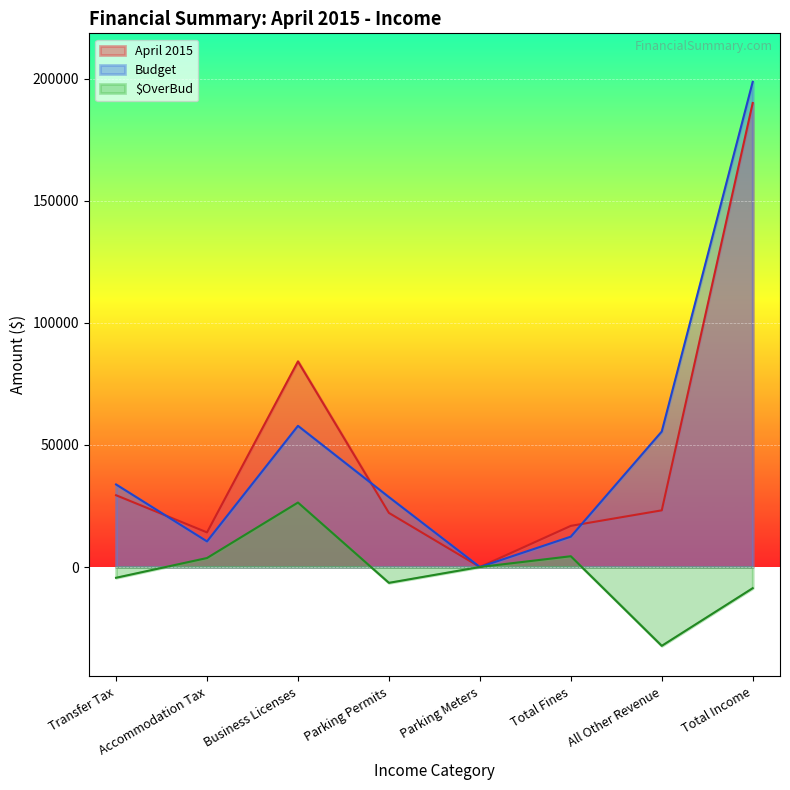

Reading right to left, what are all the values shown in this chart?

April 2015: Total Income=190093	All Other Revenue=23222	Total Fines=16859	Parking Meters=4	Parking Permits=22168	Business Licenses=84244	Accommodation Tax=14185	Transfer Tax=29411
Budget: Total Income=198763	All Other Revenue=55513	Total Fines=12444	Parking Meters=0	Parking Permits=28653	Business Licenses=57834	Accommodation Tax=10499	Transfer Tax=33820
$OverBud: Total Income=-8670	All Other Revenue=-32291	Total Fines=4415	Parking Meters=4	Parking Permits=-6485	Business Licenses=26410	Accommodation Tax=3686	Transfer Tax=-4409